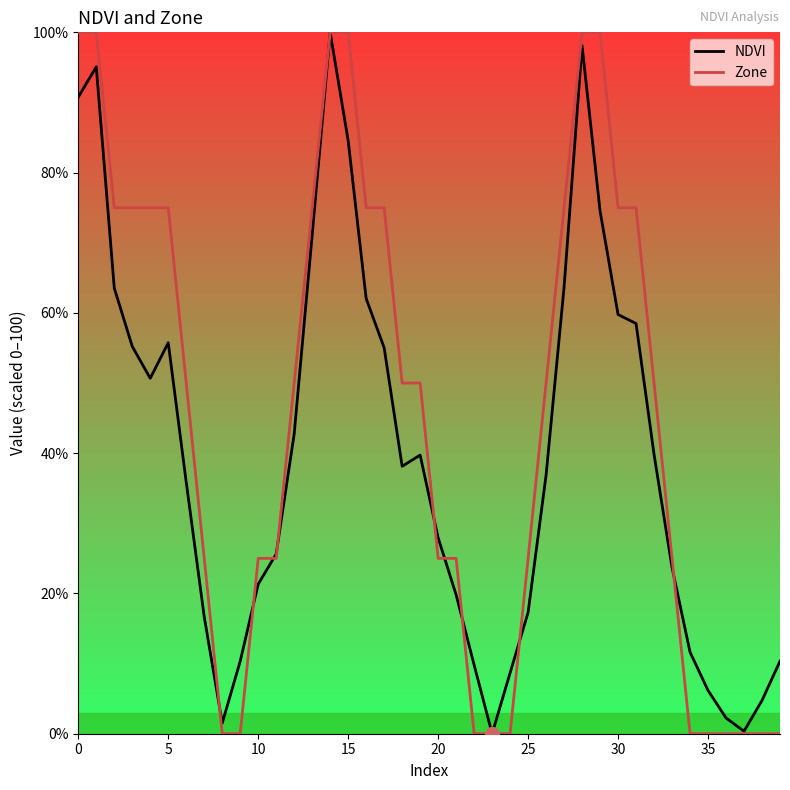

Count the number of categories in the chart.

40